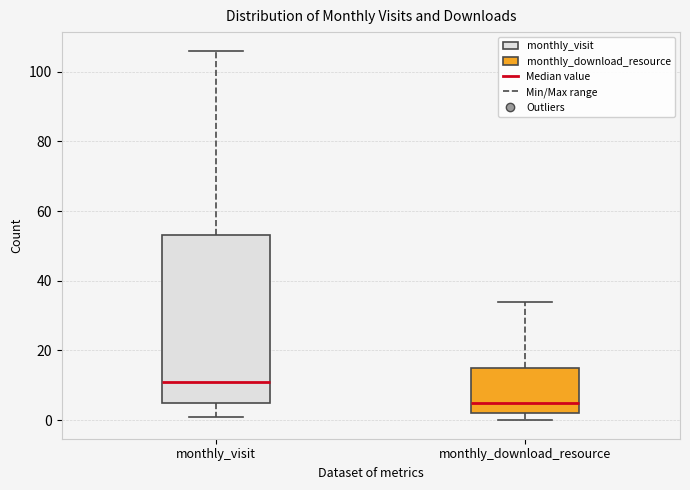

Comparing the boxes themselves (not the whiskers), which one is the tallest?

monthly_visit